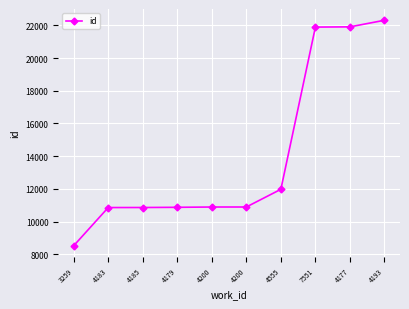

Does the chart display data point markers on the line(s)?

Yes